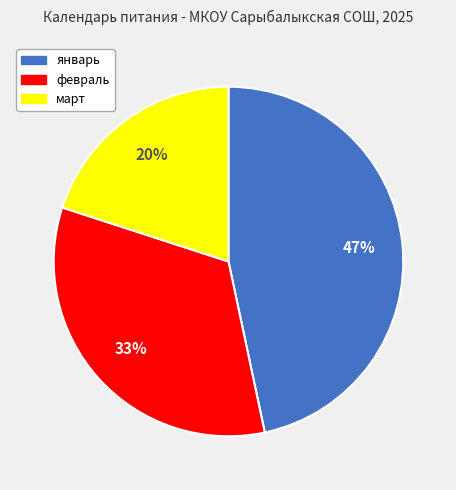

To the nearest percent, what is the difference between the largest and smallest slice percentages?

27%